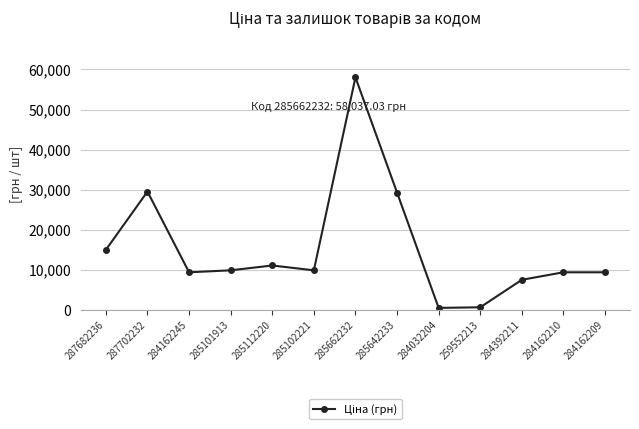

What is the value of the 7th point from the left?

58037.0